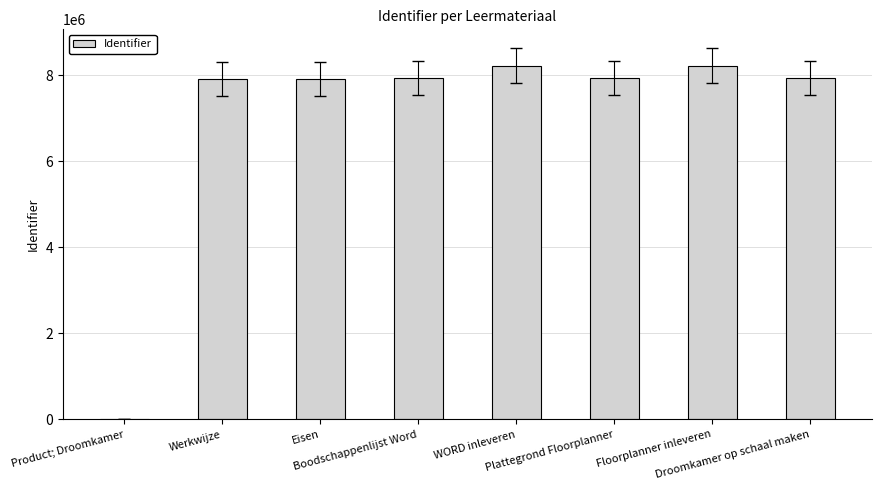

What is the sum of all values?

56056032